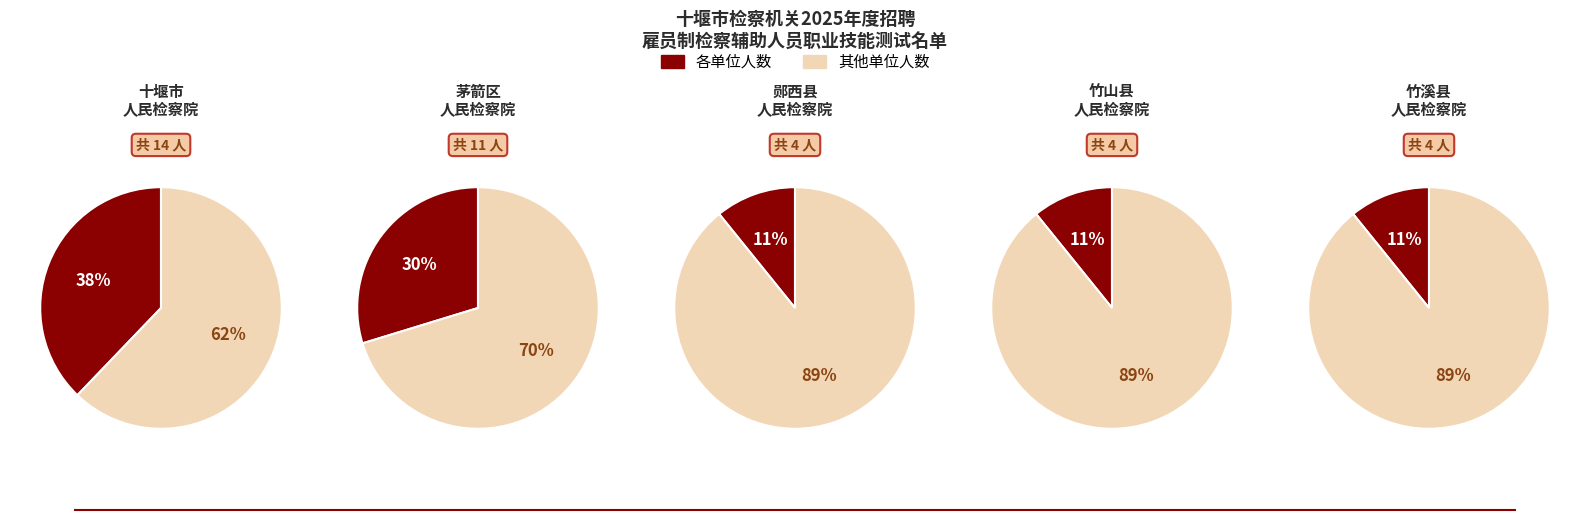

Combined, do 郧西县人民检察院 and 竹溪县人民检察院 account for over 50%?

No